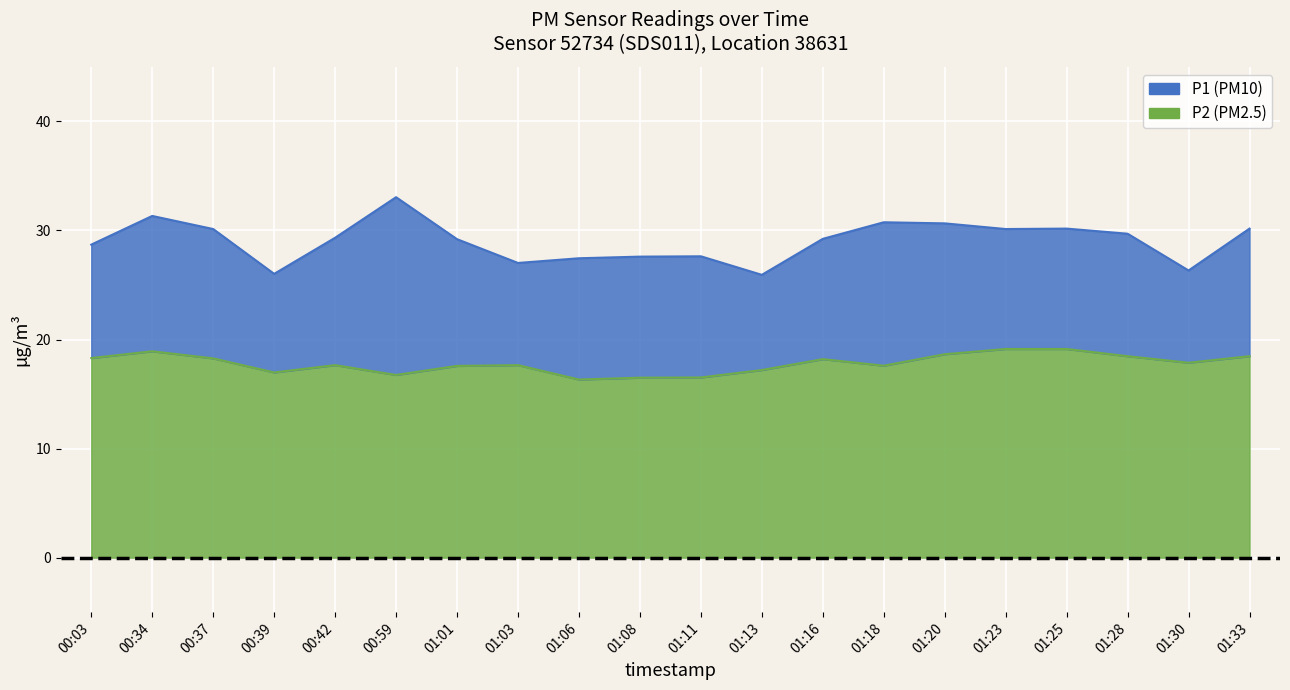

How many data points in P1 are above 29?

12